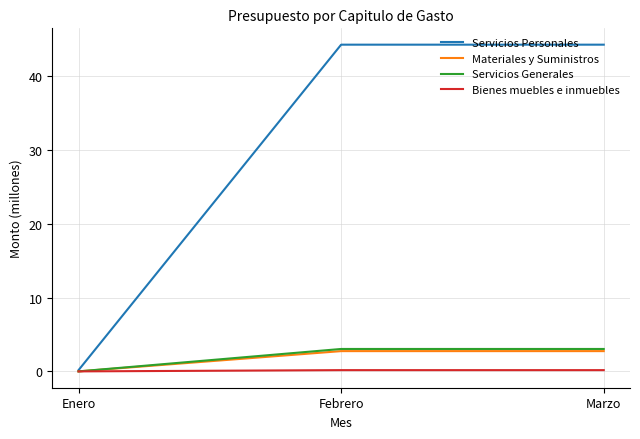

Does the chart display data point markers on the line(s)?

No